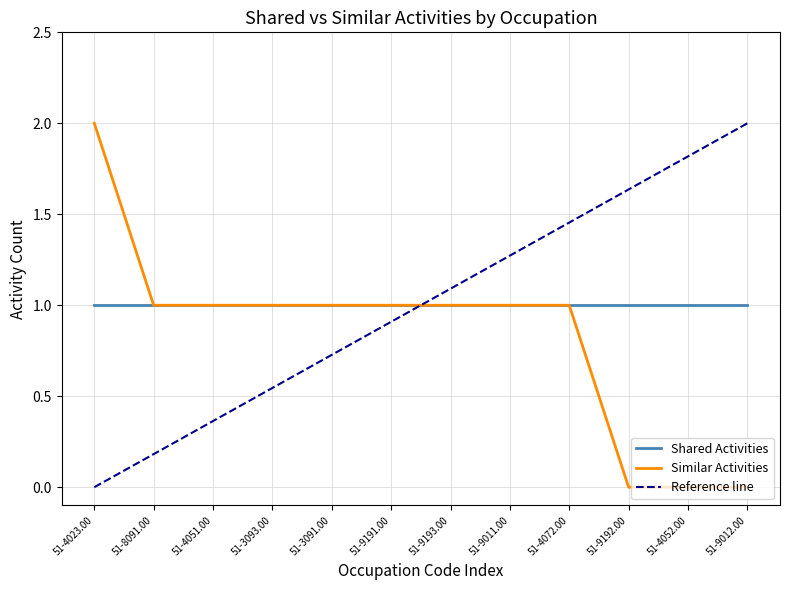

Reading left to right, extract all data points from this chart.

51-4023.00=2	51-8091.00=1	51-4051.00=1	51-3093.00=1	51-3091.00=1	51-9191.00=1	51-9193.00=1	51-9011.00=1	51-4072.00=1	51-9192.00=0	51-4052.00=0	51-9012.00=0